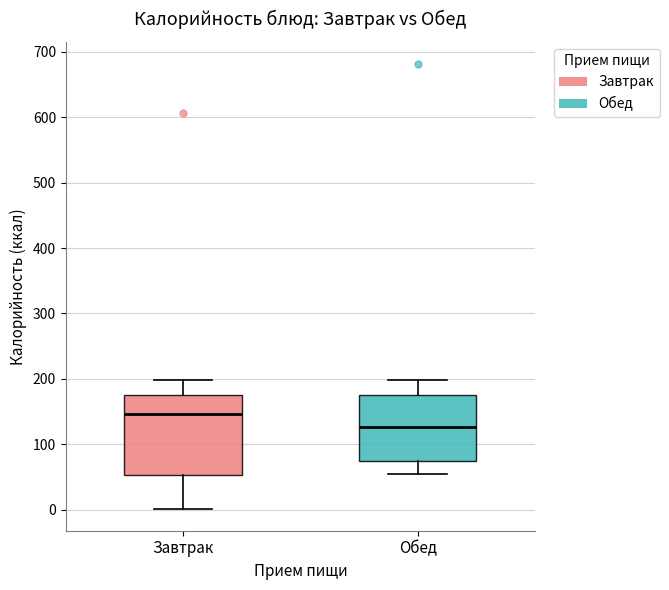

Reading left to right, read every box against the y-axis: the position of its median line, the range the box covers, and the ends of its whiskers. The values are not printed on the chart, so give them approximately, as read against the axis.

Завтрак: median 150, box 50 to 180, whiskers 0 to 200
Обед: median 130, box 70 to 180, whiskers 50 to 200